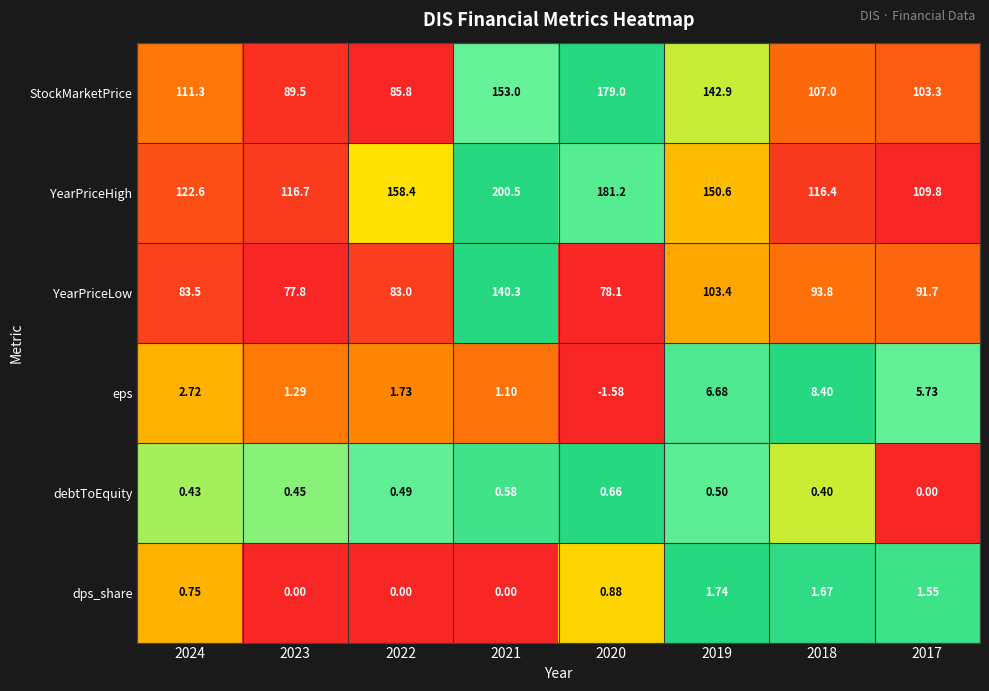

What is the difference between the highest and lowest values at 2018?

116.0